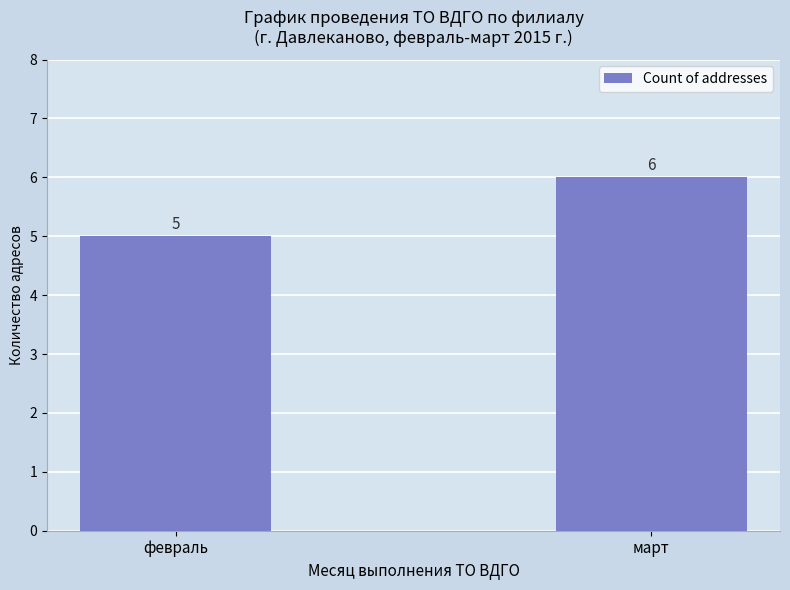

Rank the categories by value from lowest to highest.

февраль, март